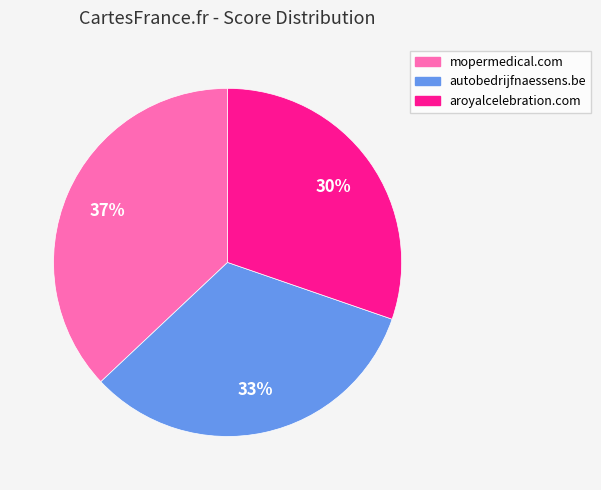

To the nearest percent, what is the difference between the mopermedical.com and aroyalcelebration.com slice percentages?

7%